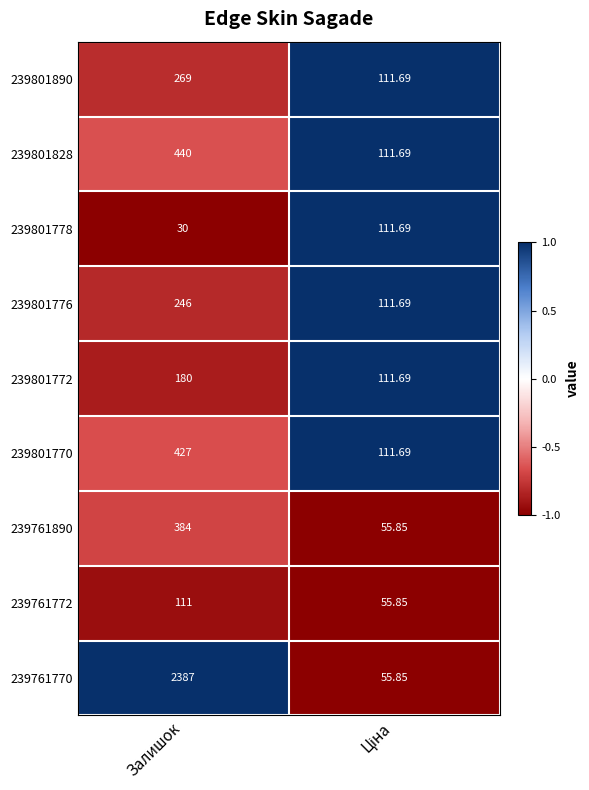

At which label does 239761890 reach its peak?

Залишок